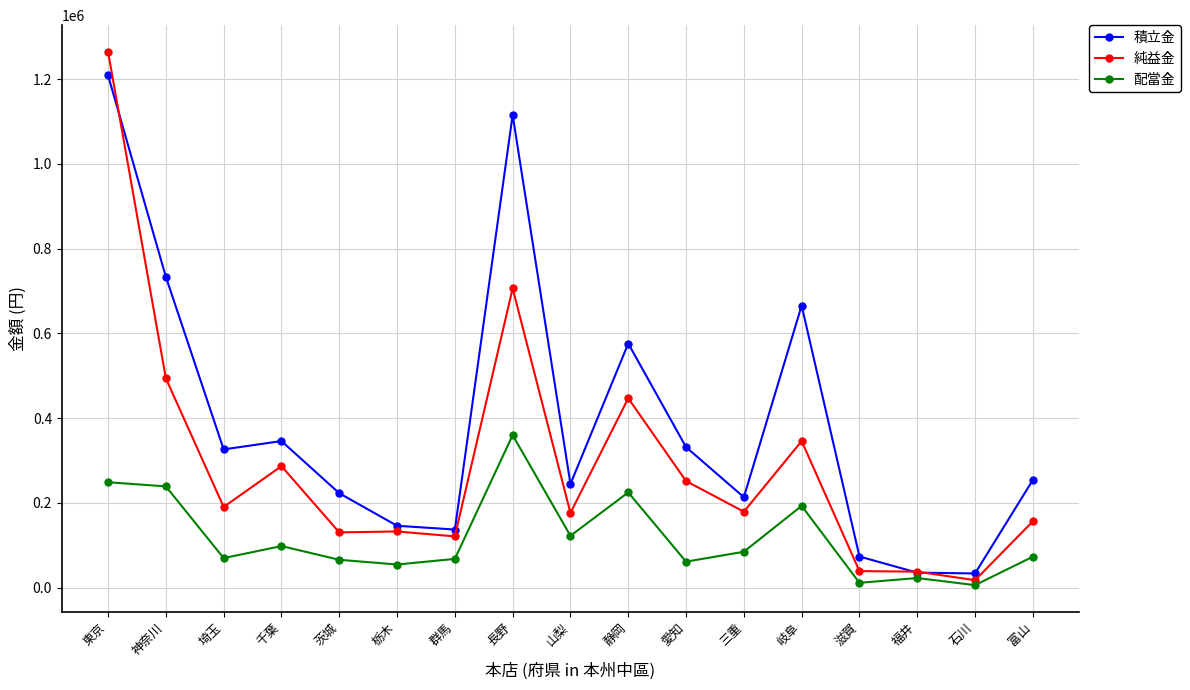

Read the 純益金 value at 千葉, to the nearest 50.

286950